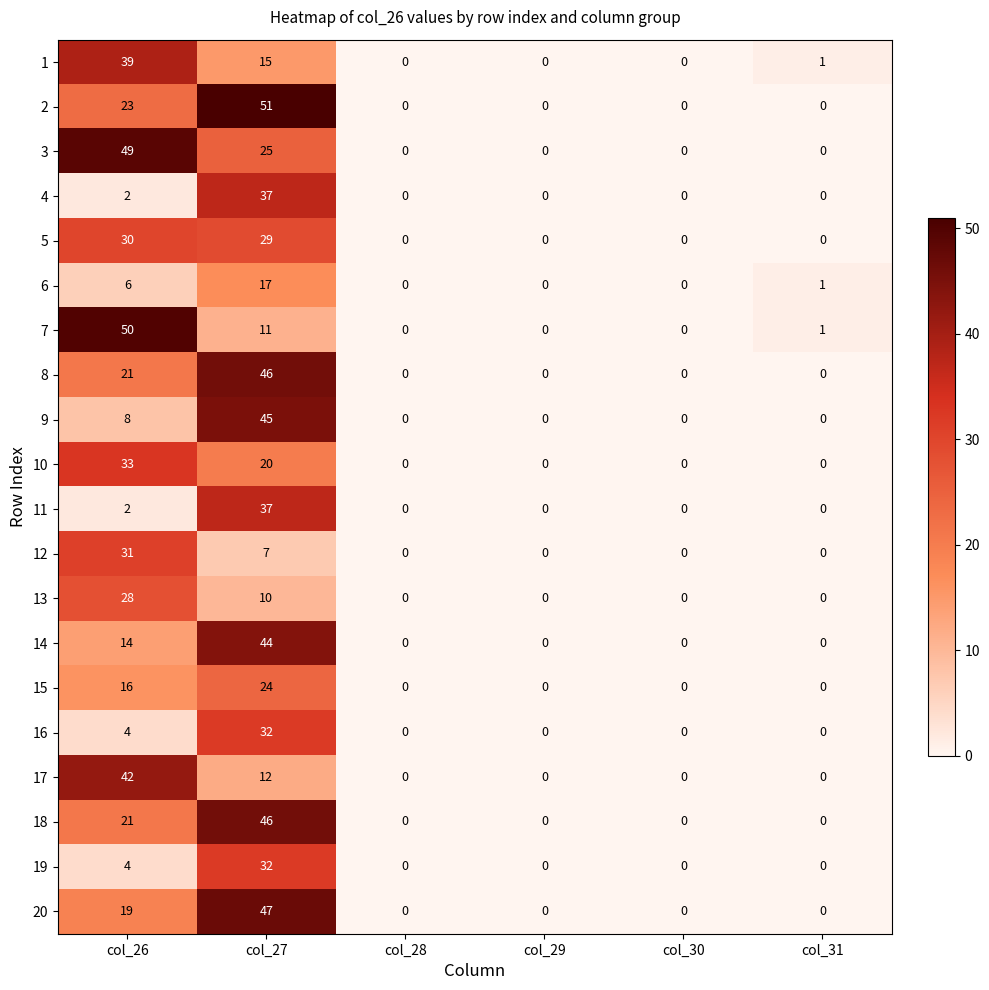

Which series changed the most between col_26 and col_27?

7